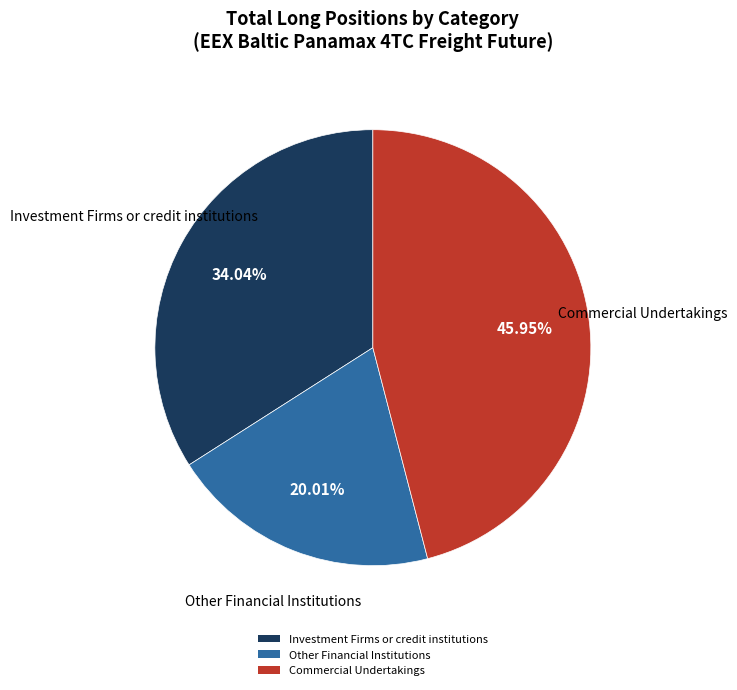

True or false: Commercial Undertakings accounts for 59% of the total.

False